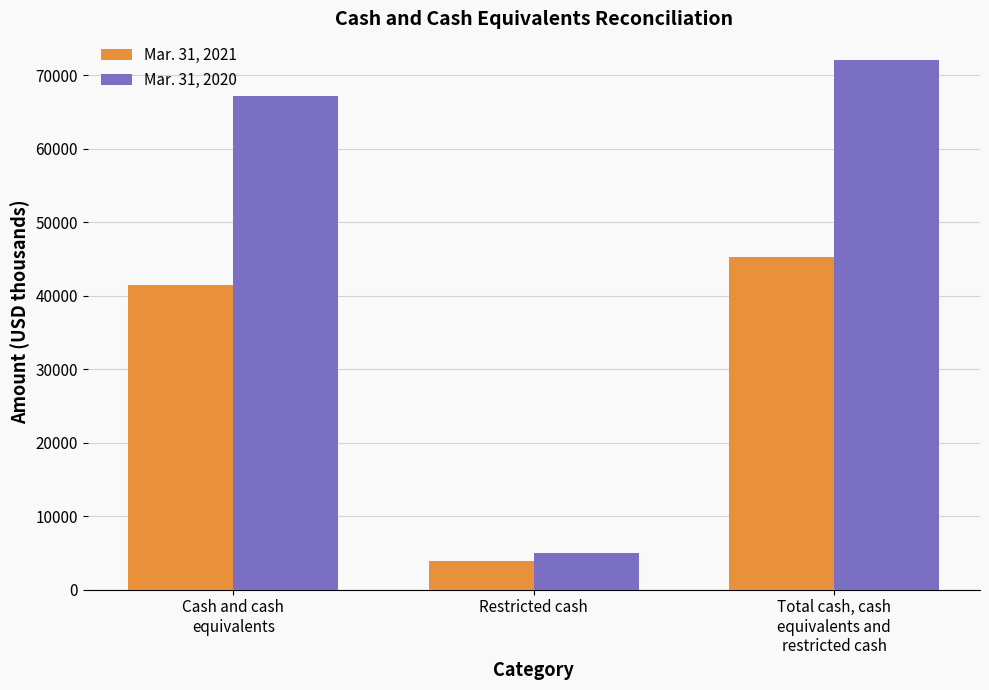

At Restricted cash, list the series in order from smallest to largest.

Mar. 31, 2021, Mar. 31, 2020